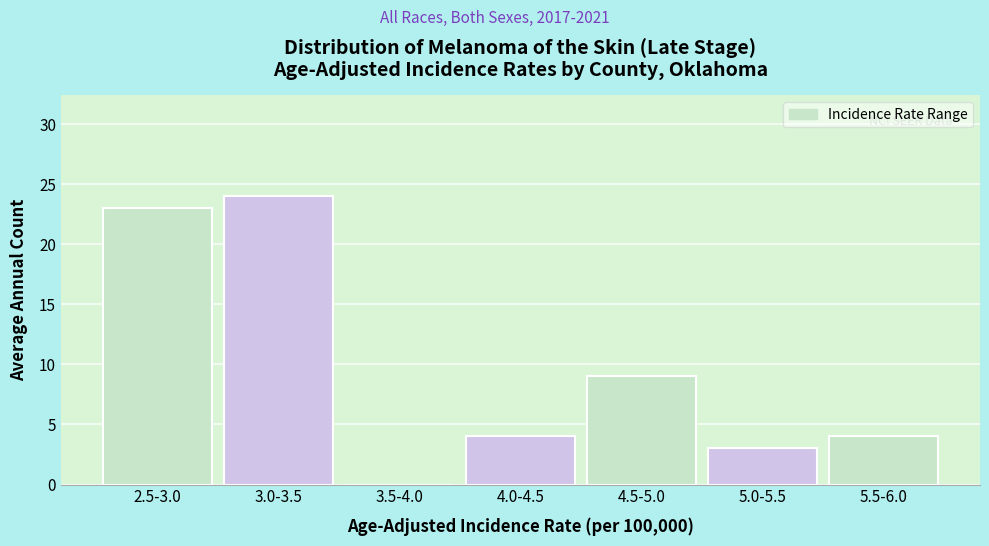

Reading left to right, transcribe all the data shown in this chart.

2.5-3.0=23	3.0-3.5=24	3.5-4.0=0	4.0-4.5=4	4.5-5.0=9	5.0-5.5=3	5.5-6.0=4